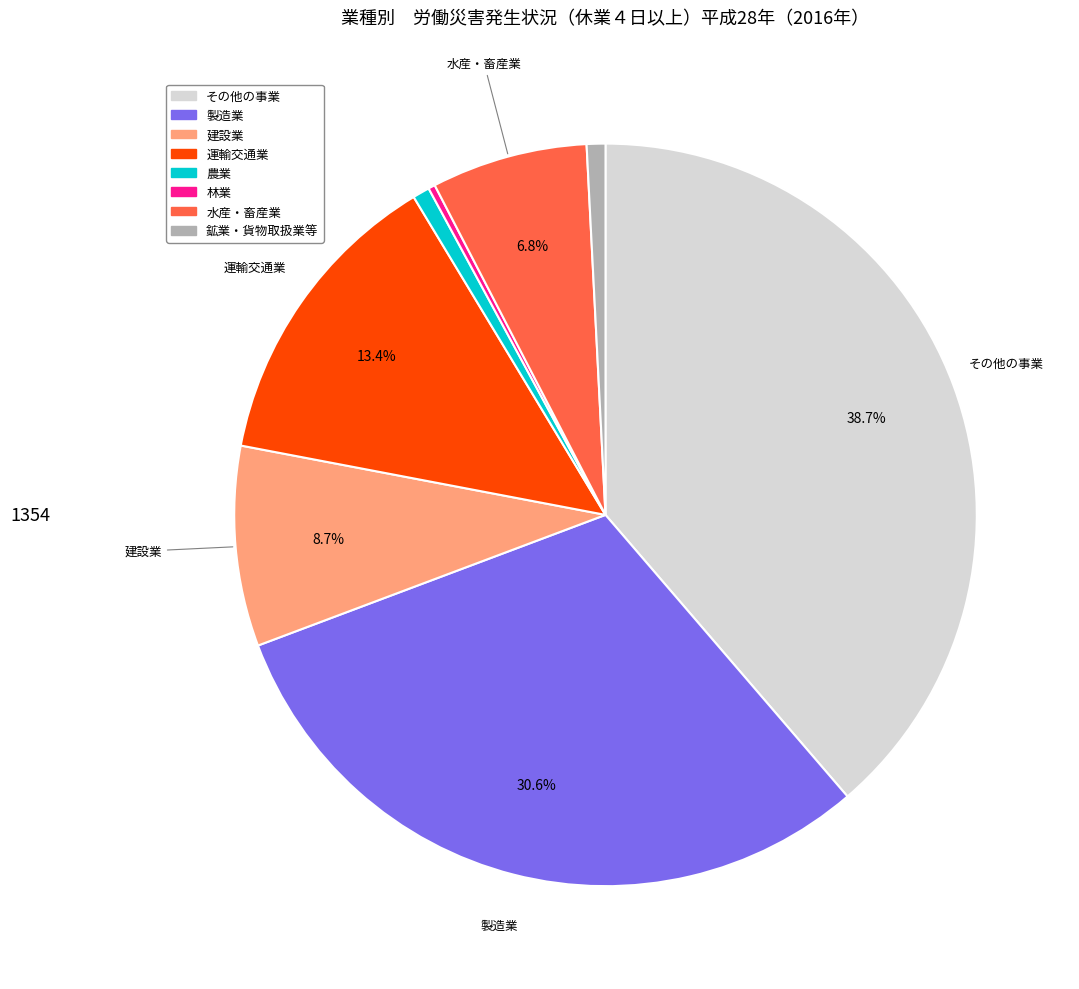

To the nearest percent, what is the difference between the largest and smallest slice percentages?

38%